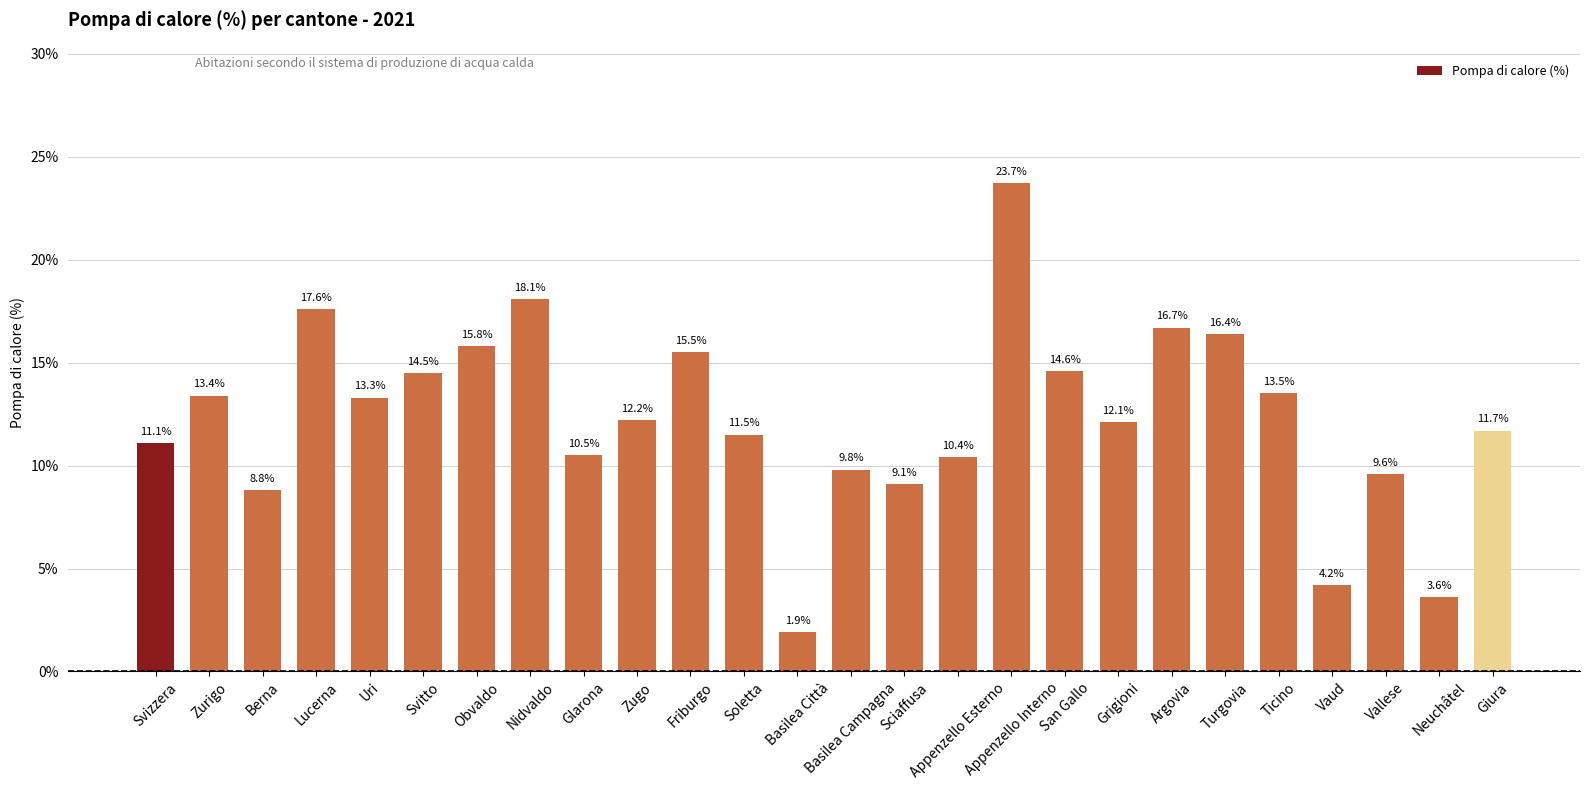

Reading right to left, list all the values displayed in this chart.

Giura=11.7	Neuchâtel=3.6	Vallese=9.6	Vaud=4.2	Ticino=13.5	Turgovia=16.4	Argovia=16.7	Grigioni=12.1	San Gallo=14.6	Appenzello Interno=23.7	Appenzello Esterno=10.4	Sciaffusa=9.1	Basilea Campagna=9.8	Basilea Città=1.9	Soletta=11.5	Friburgo=15.5	Zugo=12.2	Glarona=10.5	Nidvaldo=18.1	Obvaldo=15.8	Svitto=14.5	Uri=13.3	Lucerna=17.6	Berna=8.8	Zurigo=13.4	Svizzera=11.1